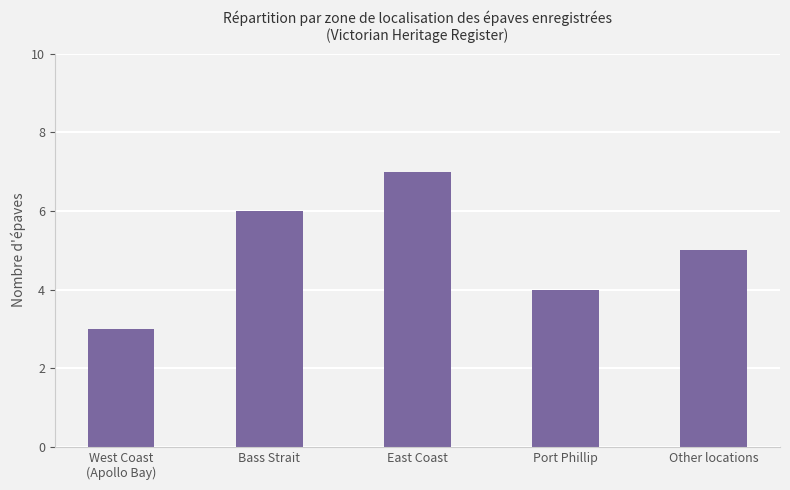

What is the minimum value shown in the chart?

3